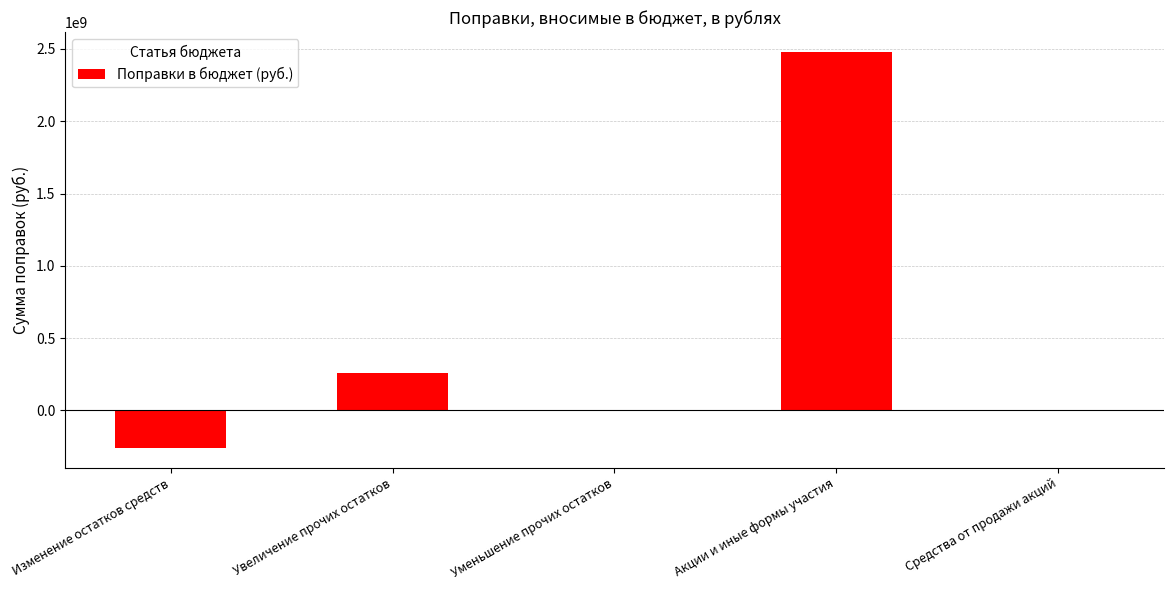

Where is the data nearest to the value 1110429445?

Увеличение прочих остатков